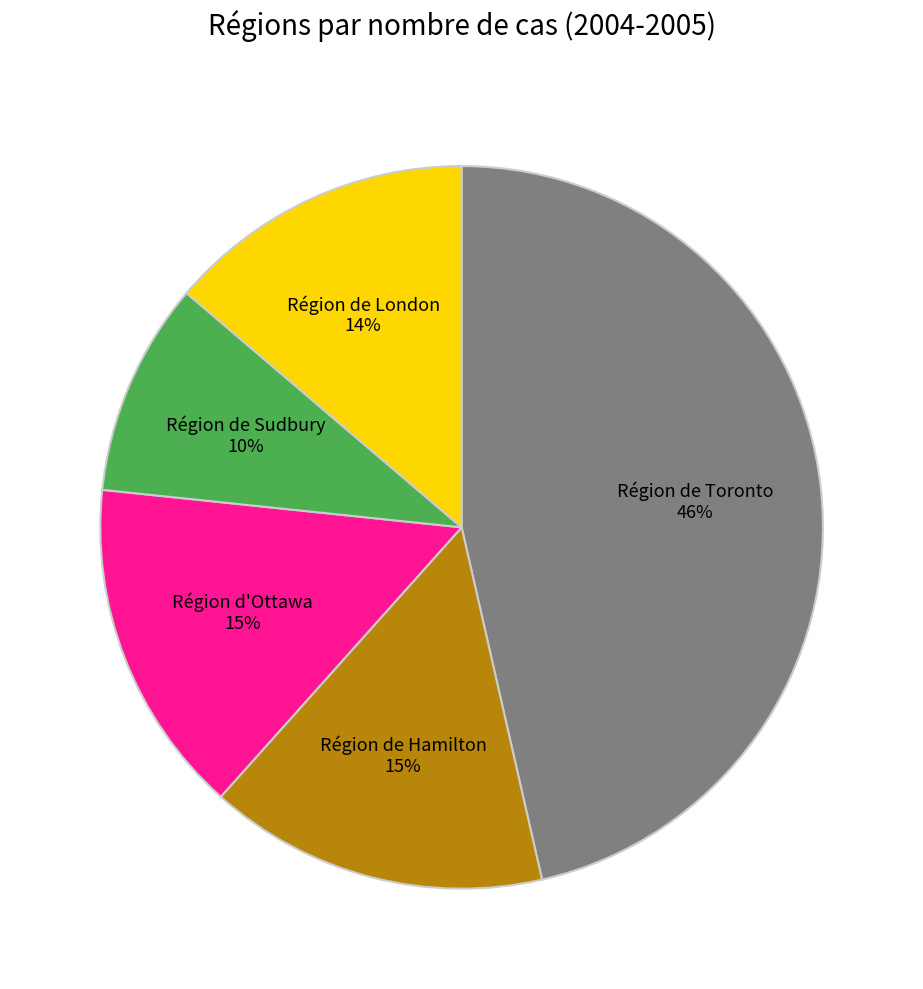

To the nearest percent, what is the average slice percentage?

20%